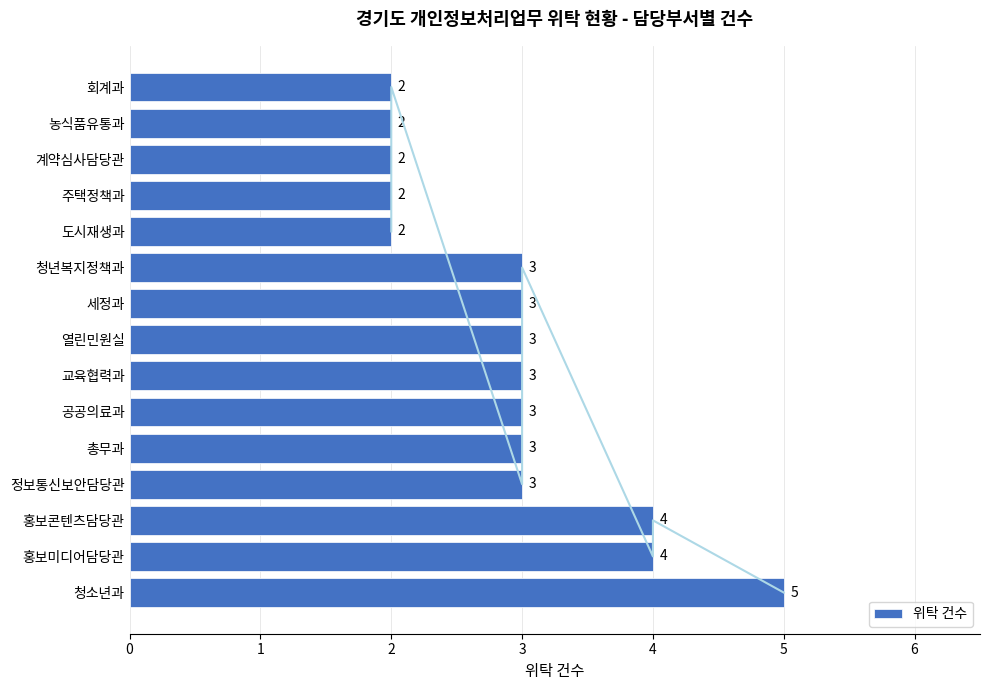

Read the 위탁 건수 value at 청소년과.

5